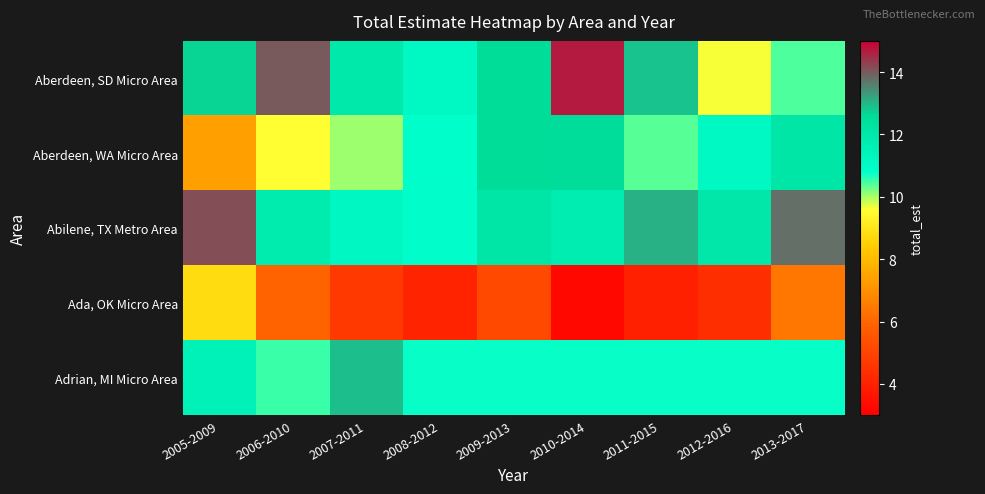

Reading left to right, transcribe all the data shown in this chart.

Aberdeen, SD Micro Area: 2005-2009=12.7	2006-2010=14.0	2007-2011=11.9	2008-2012=11.1	2009-2013=12.6	2010-2014=14.7	2011-2015=12.9	2012-2016=9.6	2013-2017=10.4
Aberdeen, WA Micro Area: 2005-2009=7.4	2006-2010=9.6	2007-2011=10.0	2008-2012=10.8	2009-2013=12.6	2010-2014=12.5	2011-2015=10.4	2012-2016=11.1	2013-2017=12.1
Abilene, TX Metro Area: 2005-2009=14.1	2006-2010=11.8	2007-2011=11.2	2008-2012=10.8	2009-2013=12.1	2010-2014=11.7	2011-2015=13.1	2012-2016=12.0	2013-2017=13.7
Ada, OK Micro Area: 2005-2009=8.8	2006-2010=5.9	2007-2011=4.7	2008-2012=4.1	2009-2013=5.1	2010-2014=3.3	2011-2015=3.9	2012-2016=4.4	2013-2017=6.4
Adrian, MI Micro Area: 2005-2009=11.4	2006-2010=10.5	2007-2011=12.9	2008-2012=10.7	2009-2013=10.7	2010-2014=10.7	2011-2015=10.7	2012-2016=10.7	2013-2017=10.7